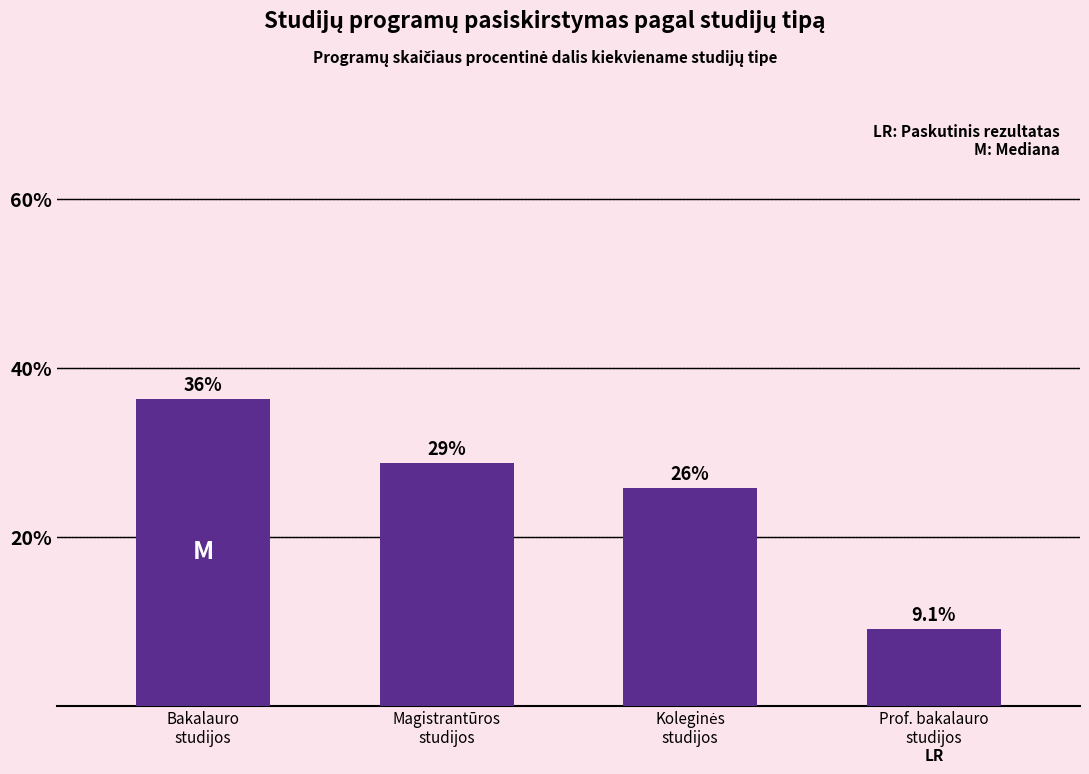

Is it true that the value at Prof. bakalauro
studijos is 9.1?

True